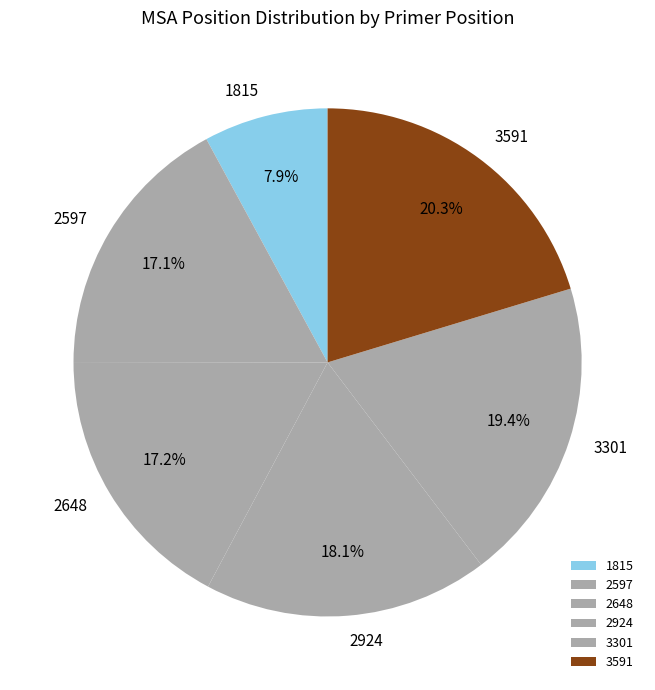

What percentage is NOT represented by 3591?

79.7%